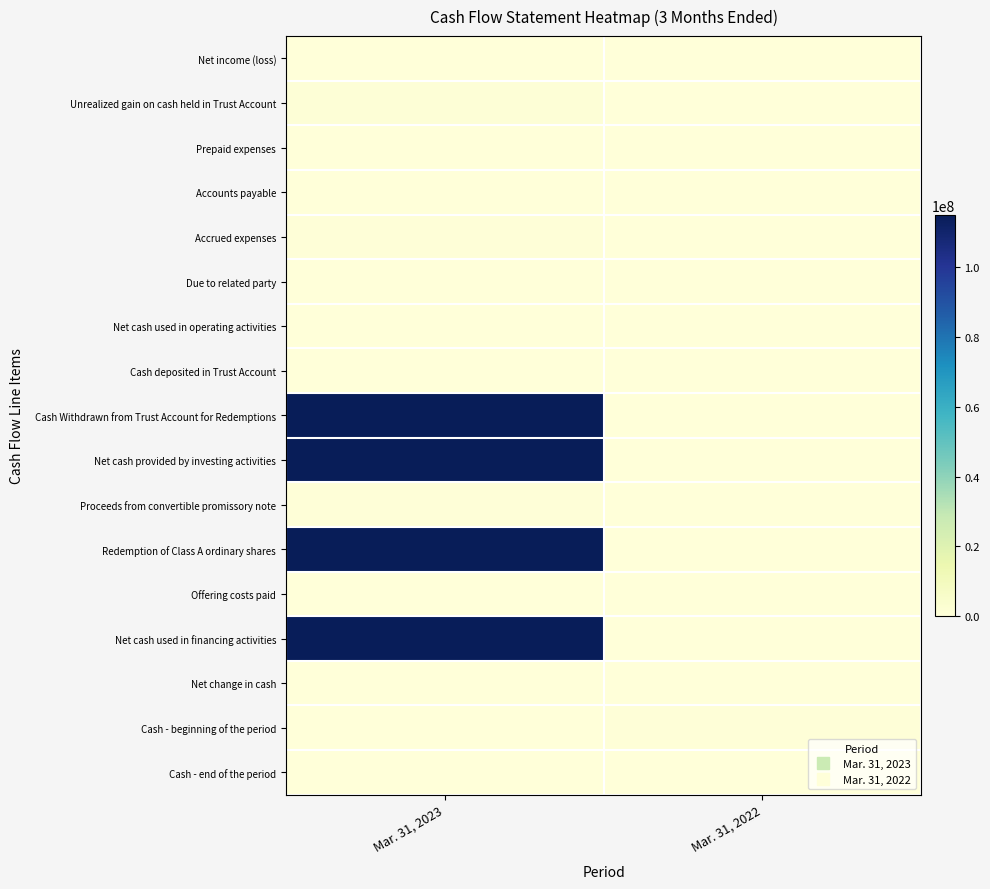

Which category has the lowest value across all series?

Mar. 31, 2022